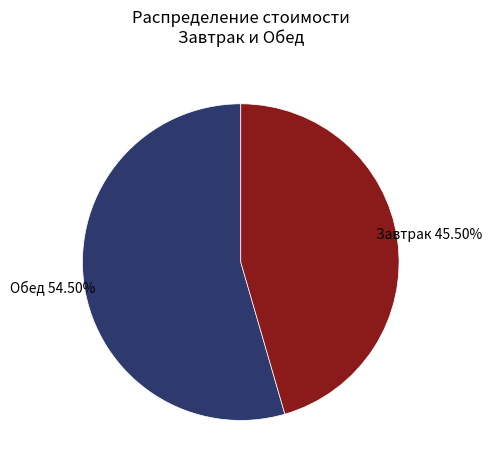

Does any single category account for the majority?

Yes